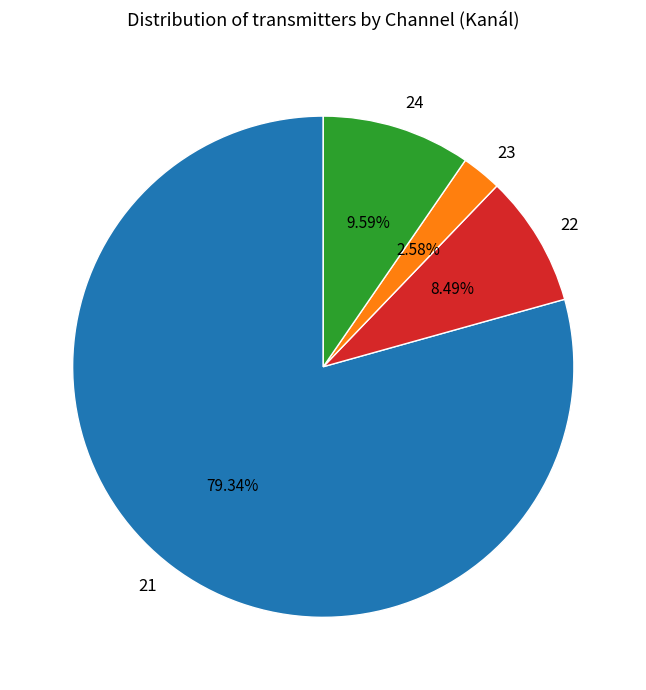

Between 24 and 23, which is larger?

24